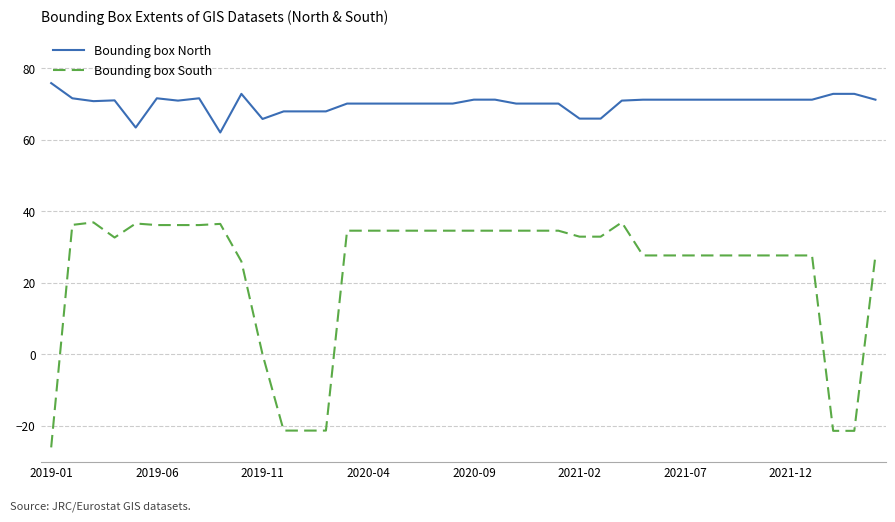

What is the minimum value shown in the chart?

-26.0